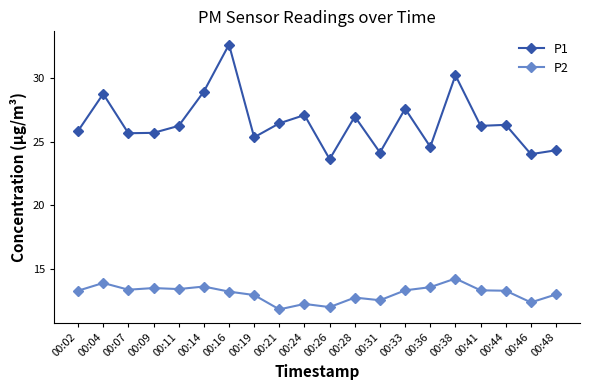

At which label is P1 closest to 28?

00:33